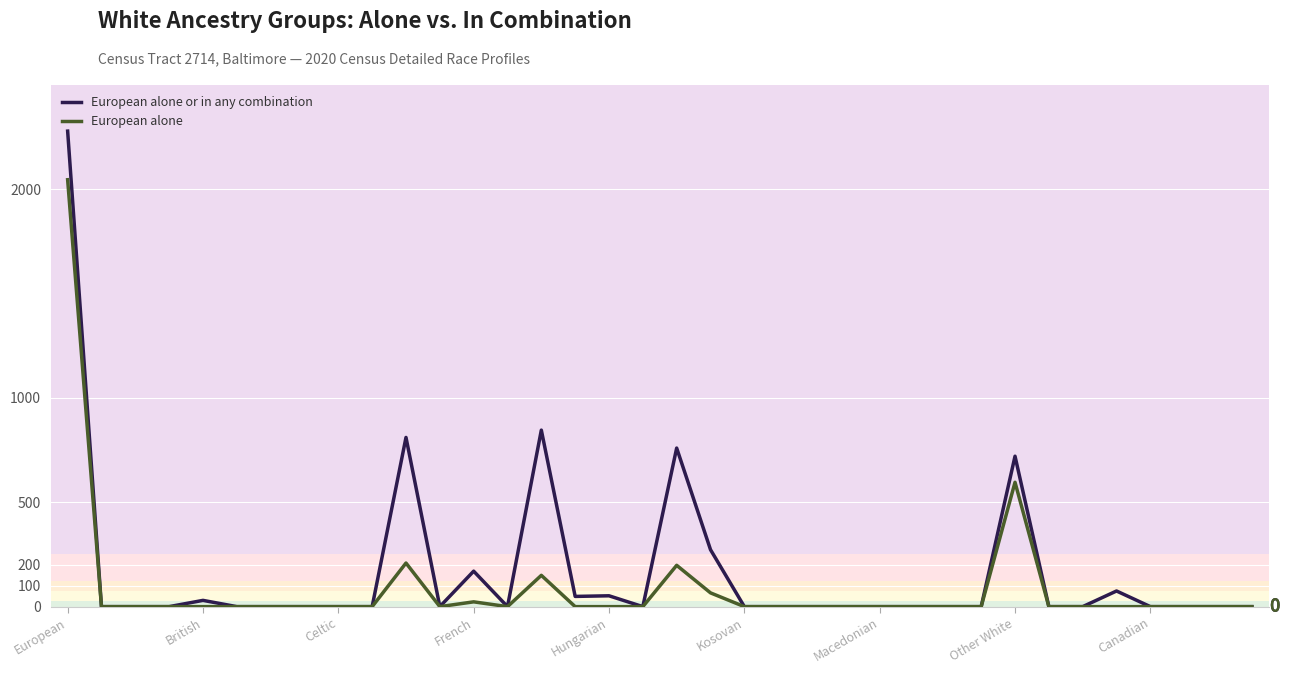

How many lines are shown in the chart?

2